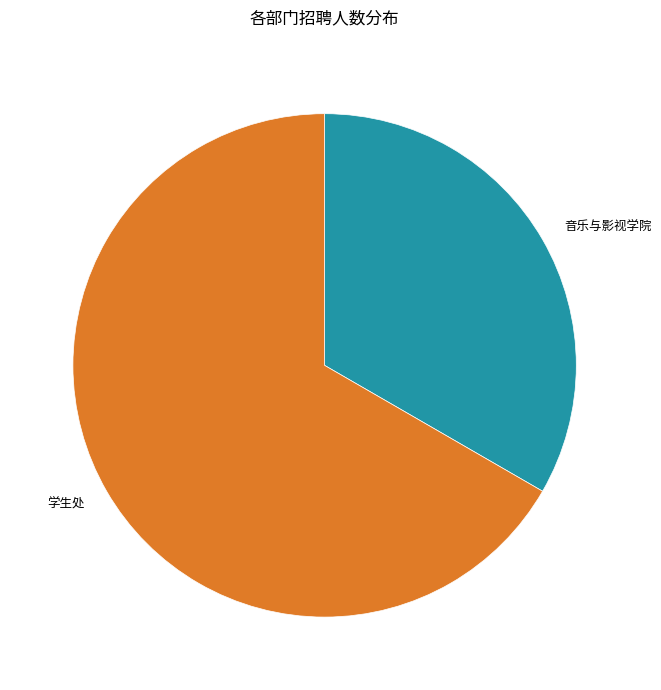

How many segments does this pie chart have?

2